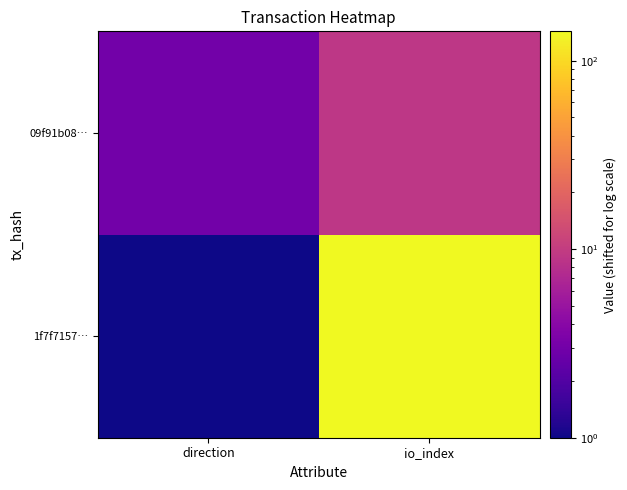

What is the difference between the highest and lowest values at direction?

2